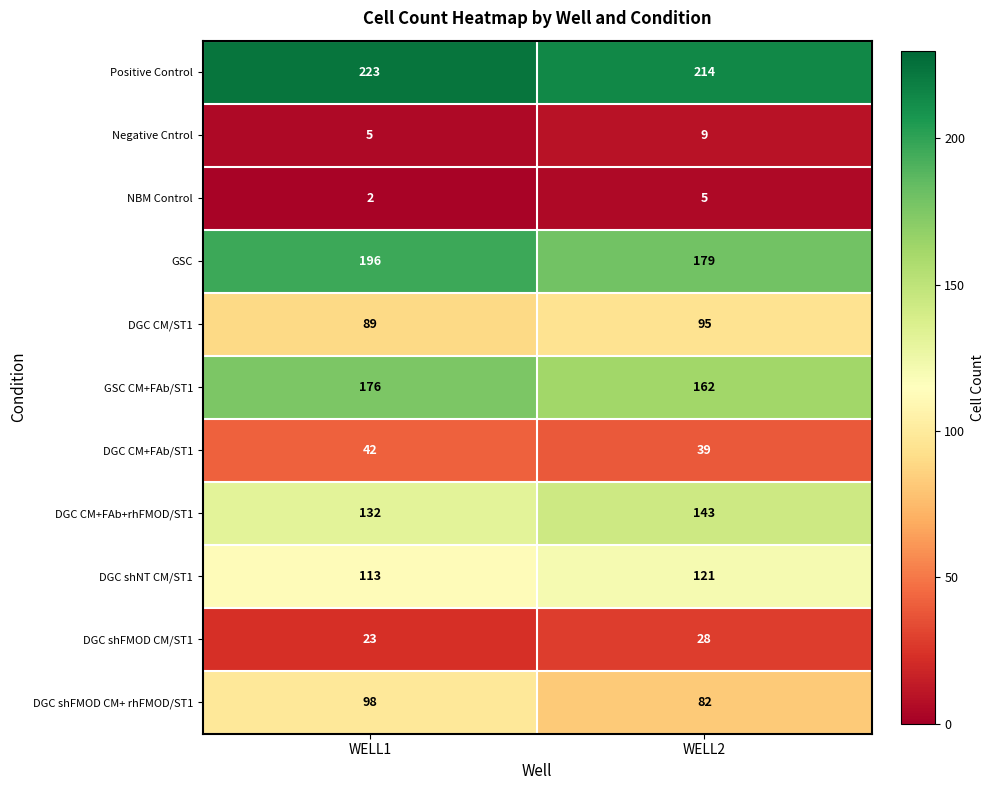

What value does the Negative Cntrol series have at WELL2?

9